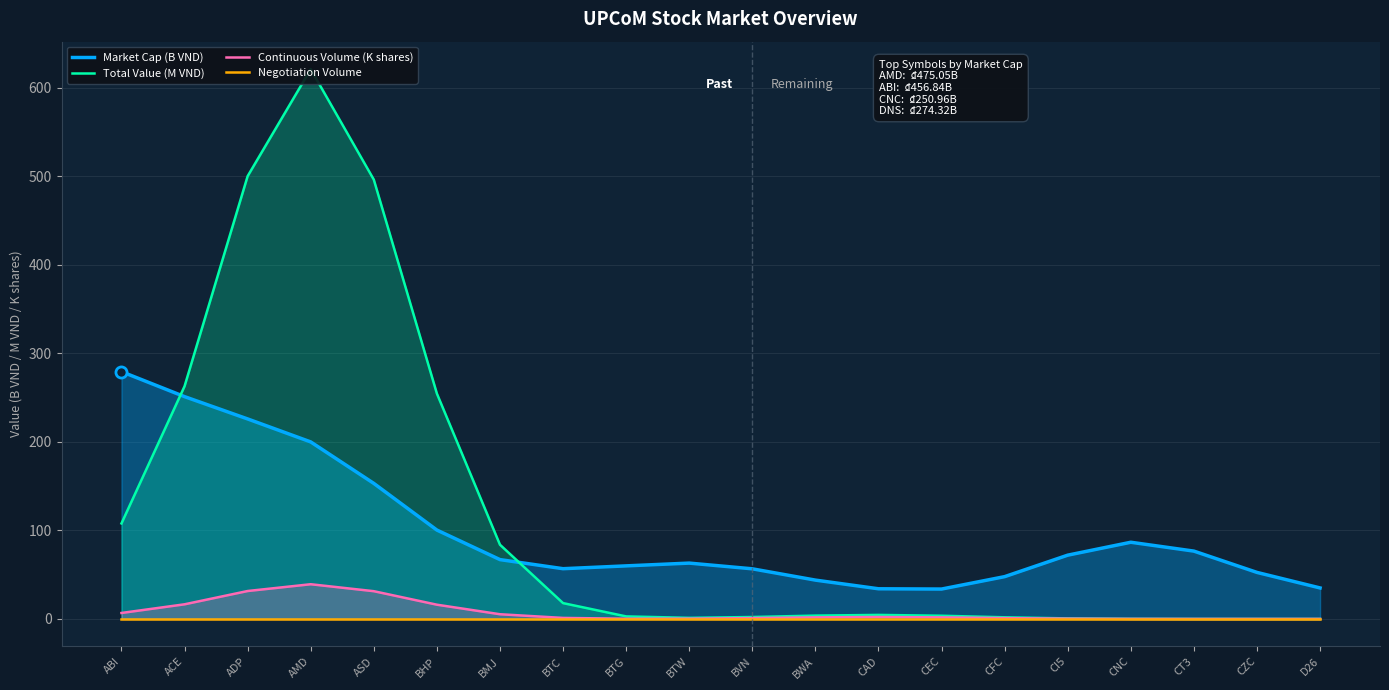

List the series in order of their peak value, lowest first.

Negotiation Volume, Continuous Volume (K shares), Market Cap (B VND), Total Value (M VND)